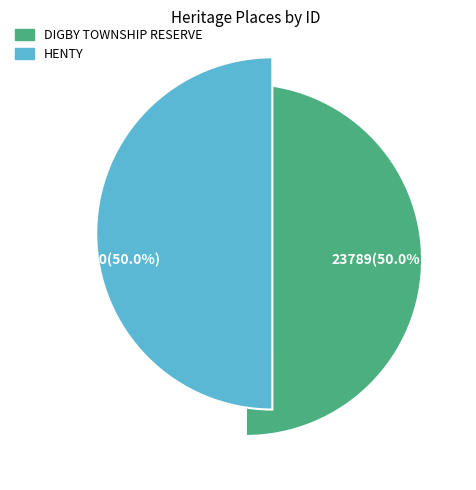

Is the sum of HENTY and DIGBY TOWNSHIP RESERVE greater than half?

Yes